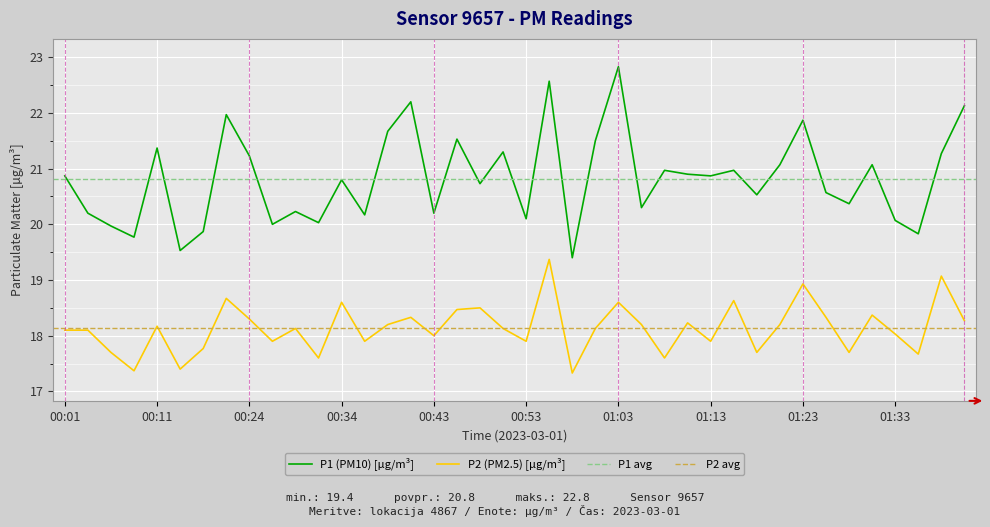

How many lines are shown in the chart?

2